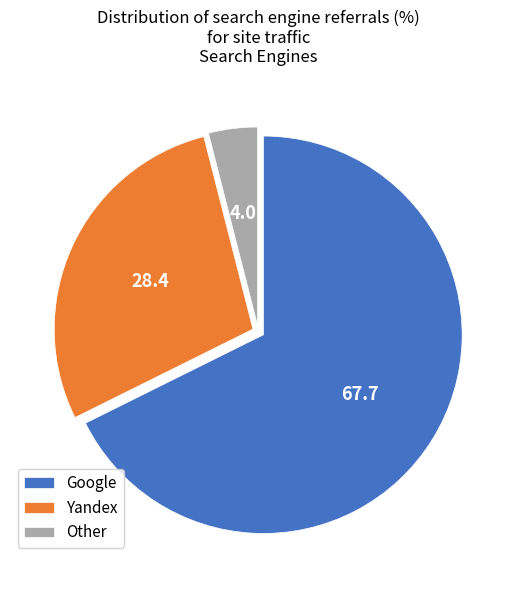

Which has a higher value, Other or Yandex?

Yandex